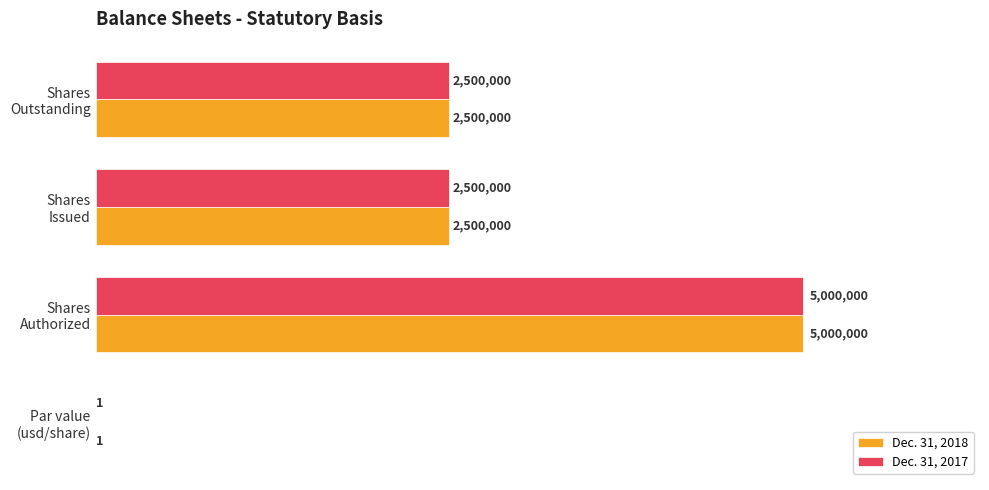

What is the average value of the Dec. 31, 2017 series?

2500000